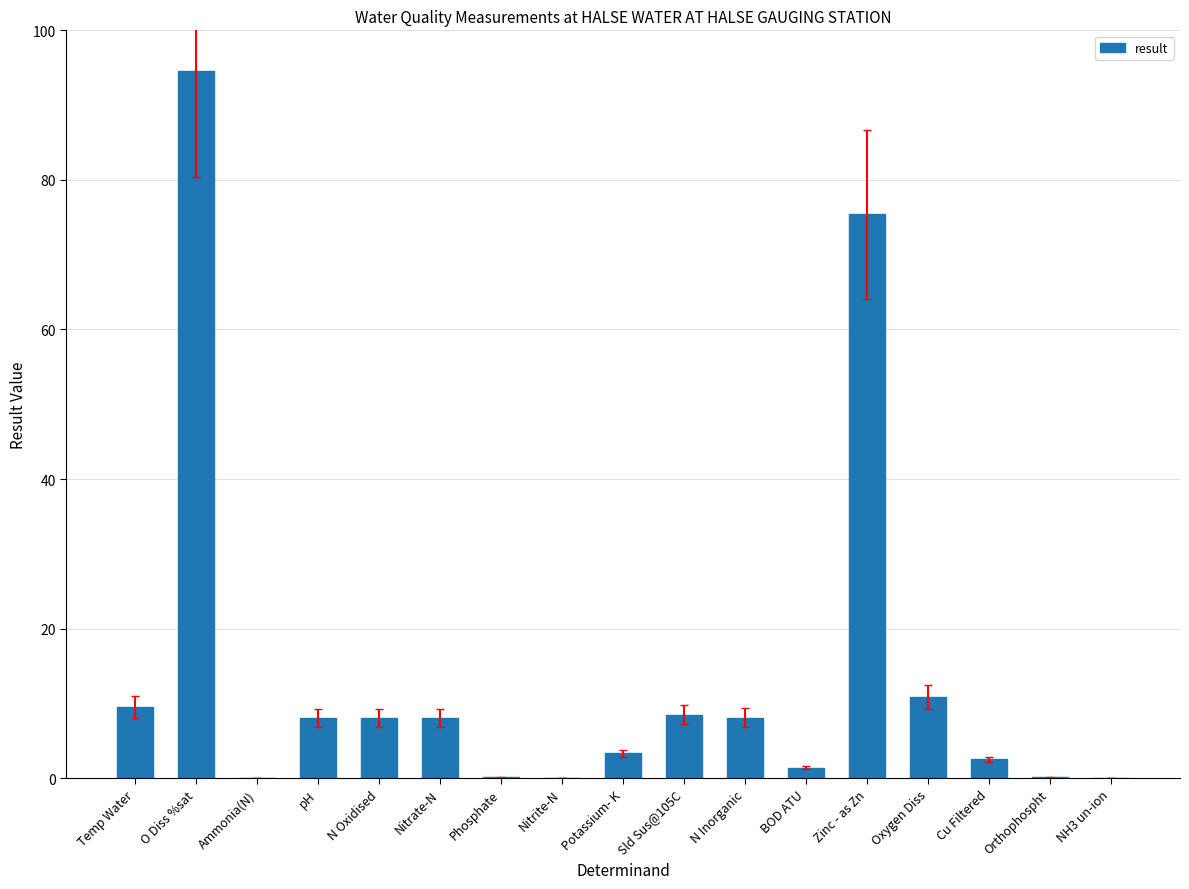

Is it true that the value at Sld Sus@105C is 8.5?

True